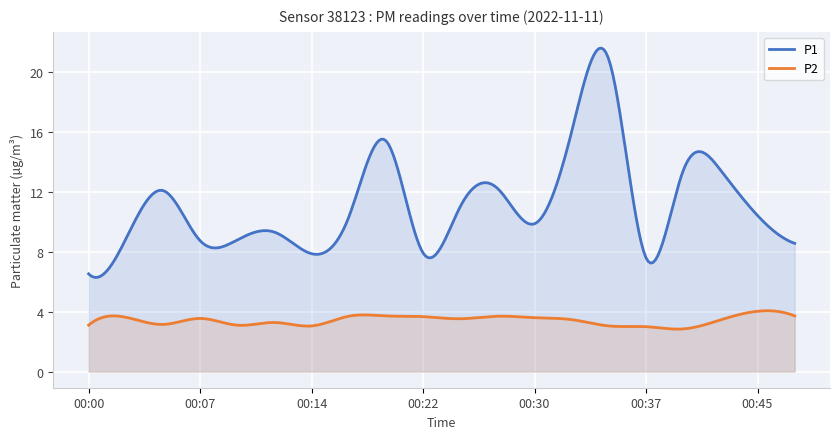

Read the P1 value at 00:25.

11.0